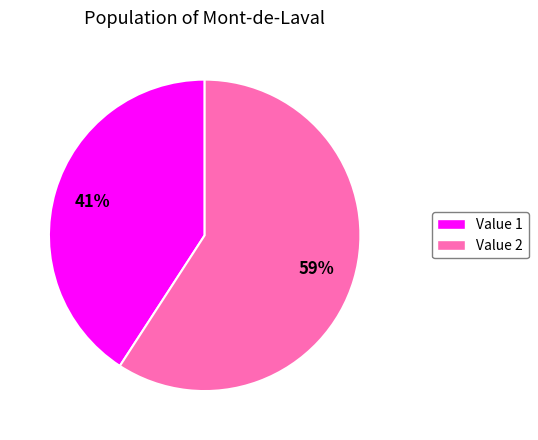

To the nearest percent, what portion does Value 1 represent?

41%